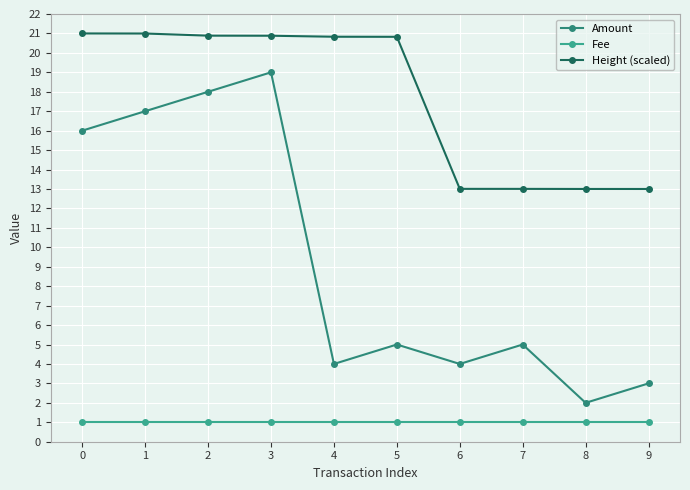

True or false: Fee and Amount cross at least once.

False